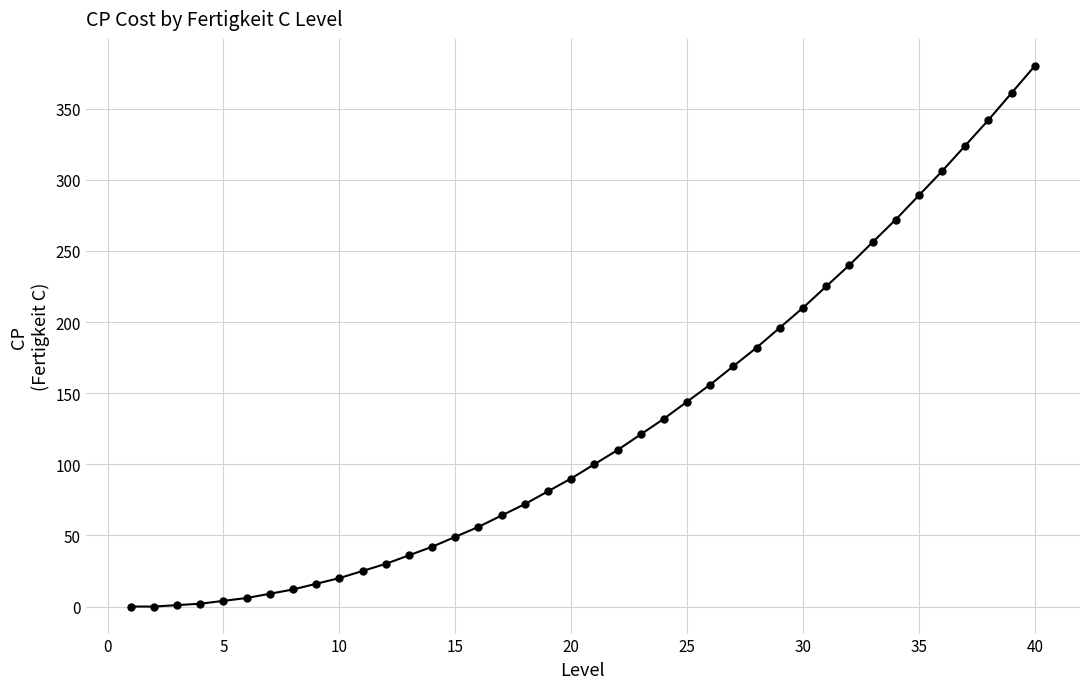

What is the average value?

128